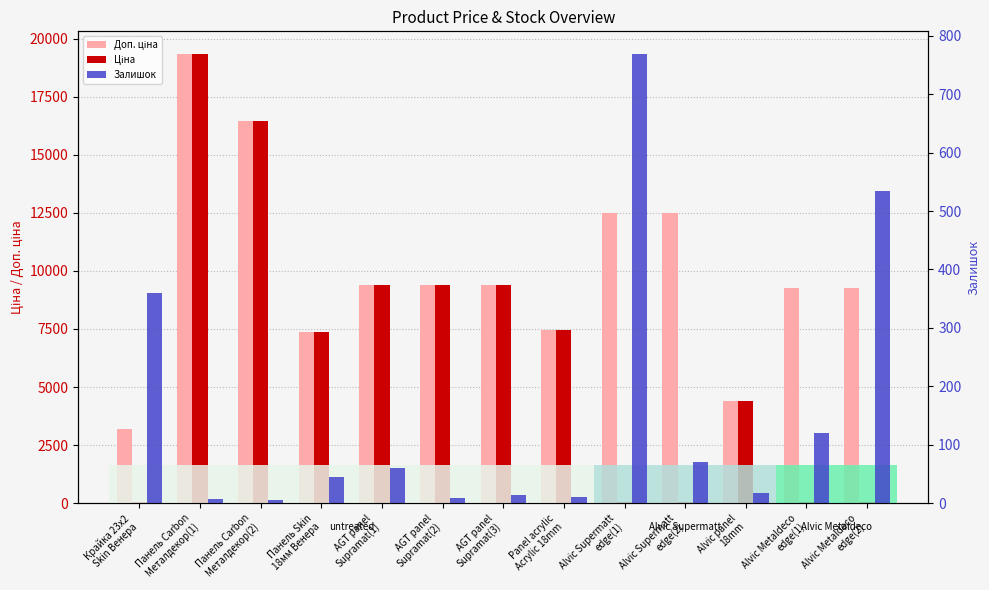

The Залишок series shows 588.3 at Крайка 23x2
Skin Венера. True or false?

False